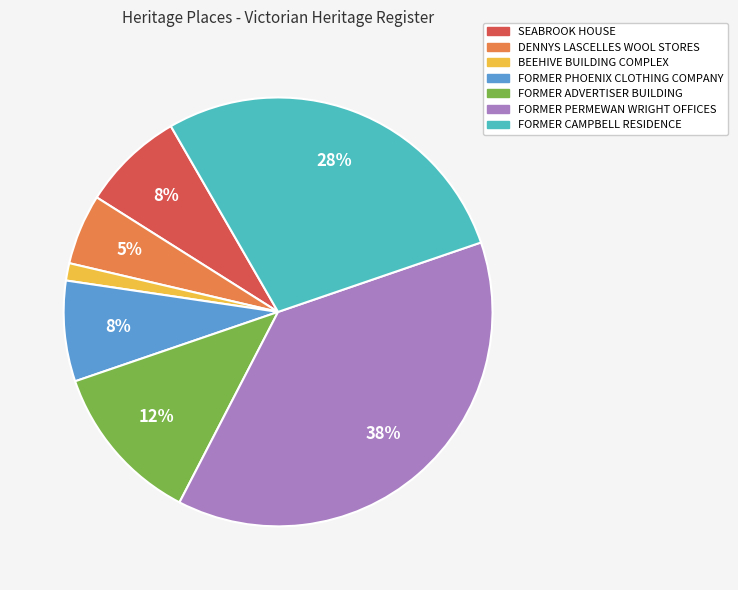

Which has a higher value, FORMER PERMEWAN WRIGHT OFFICES or FORMER PHOENIX CLOTHING COMPANY?

FORMER PERMEWAN WRIGHT OFFICES